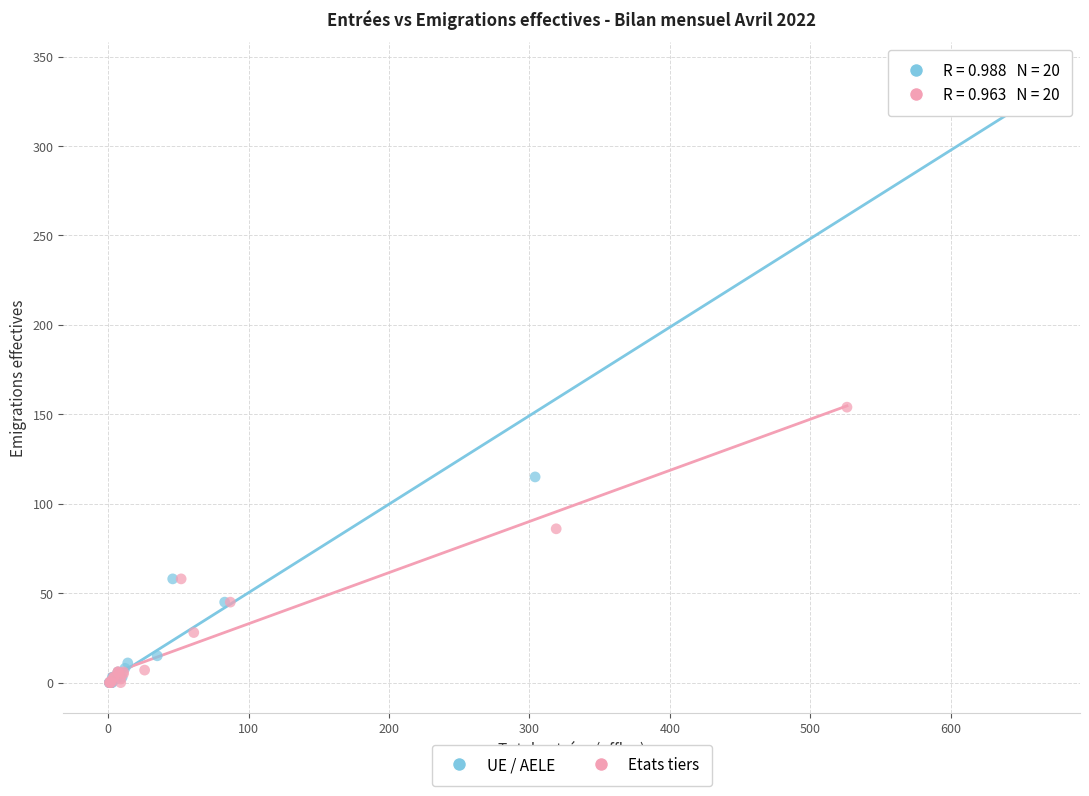

Which series has the widest spread of Y values?

UE / AELE